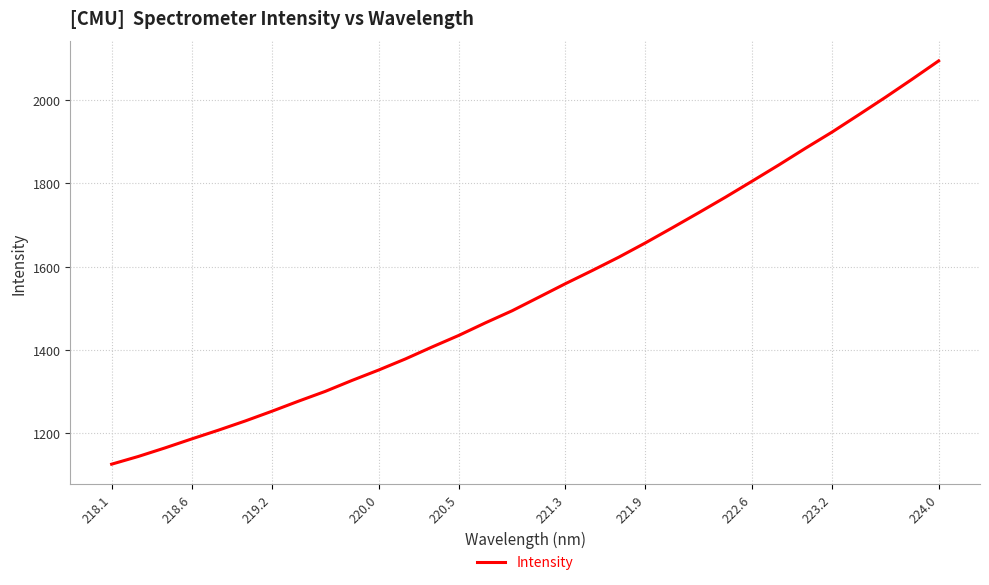

What is the difference between the maximum and minimum values?

967.9